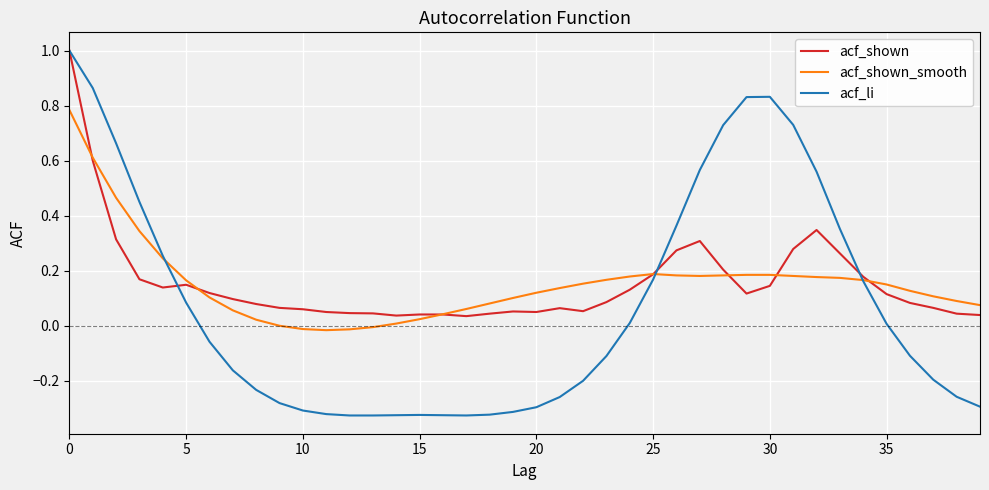

What is the difference between the maximum and minimum values in the acf_shown series?

1.0